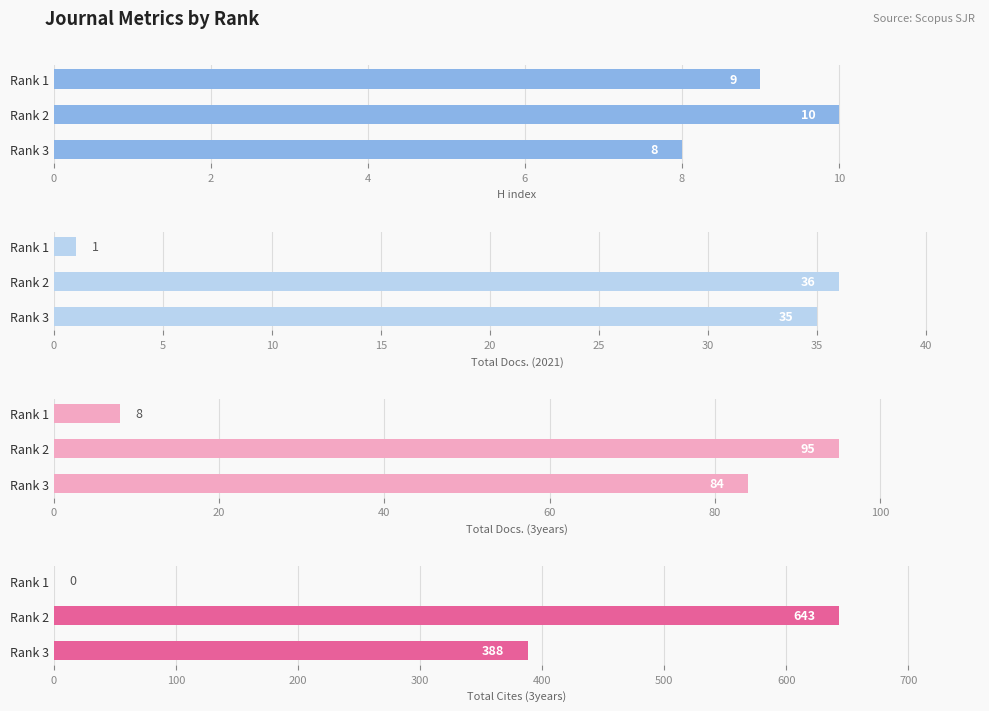

At how many categories does at least one series exceed 360?

2